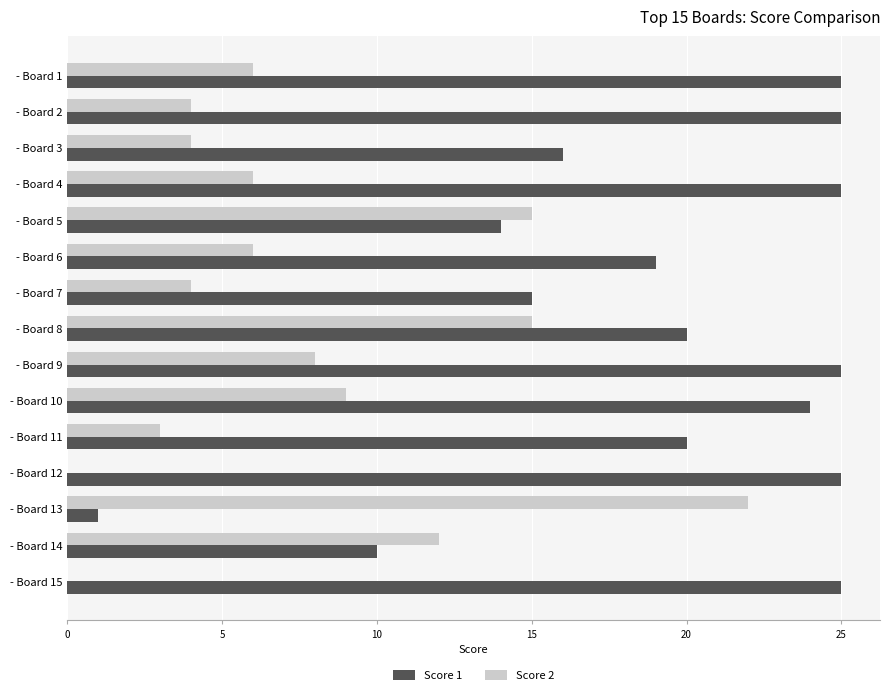

At which label is Score 2 closest to 11?

- Board 14